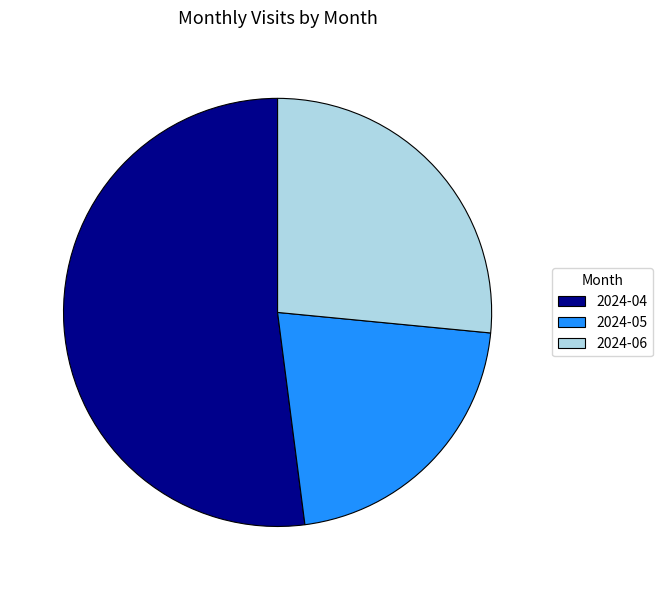

How many segments does this pie chart have?

3